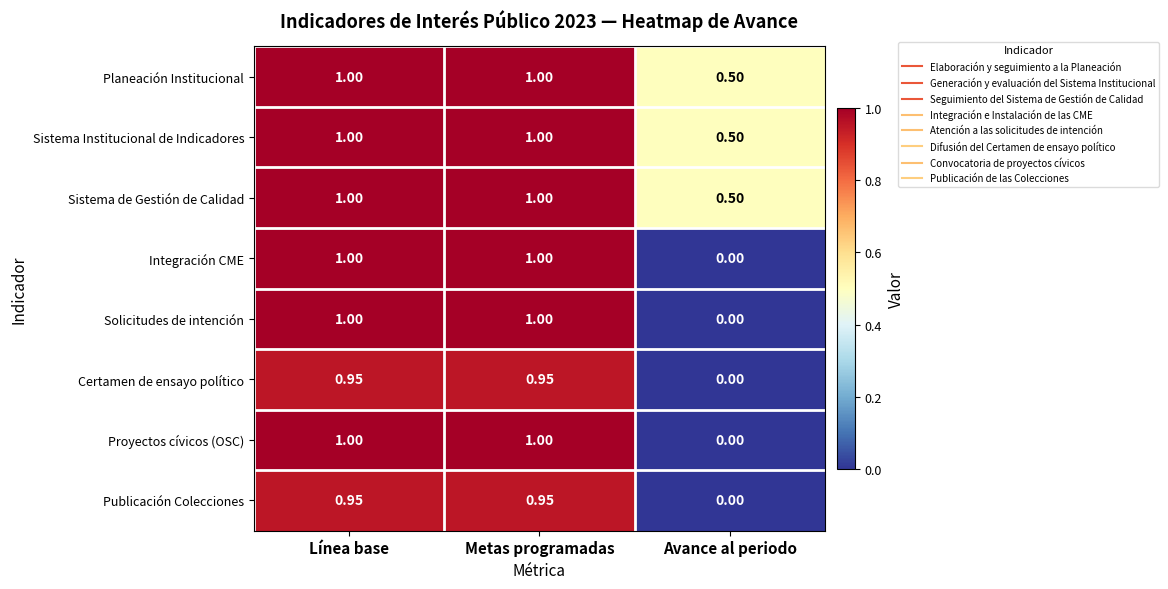

At which label does Integración CME reach its minimum?

Avance al periodo